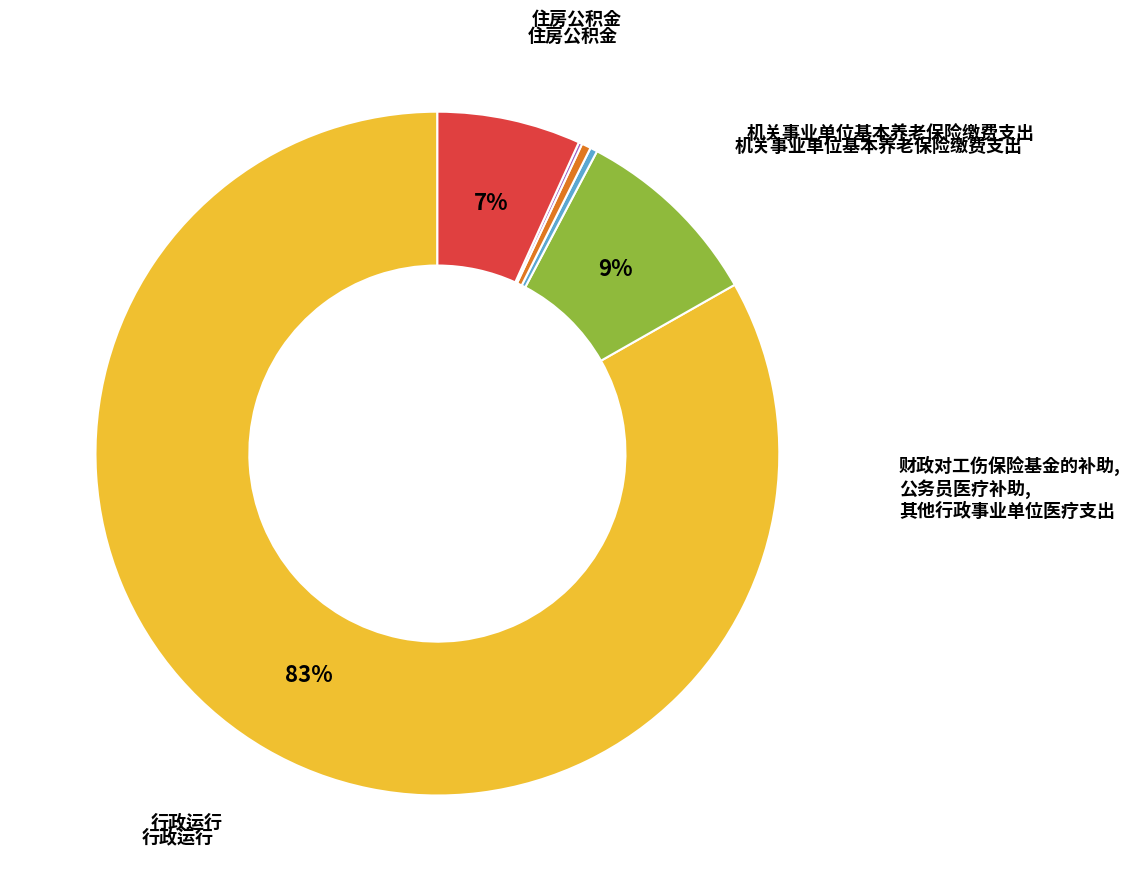

Is there a majority slice in this chart?

Yes